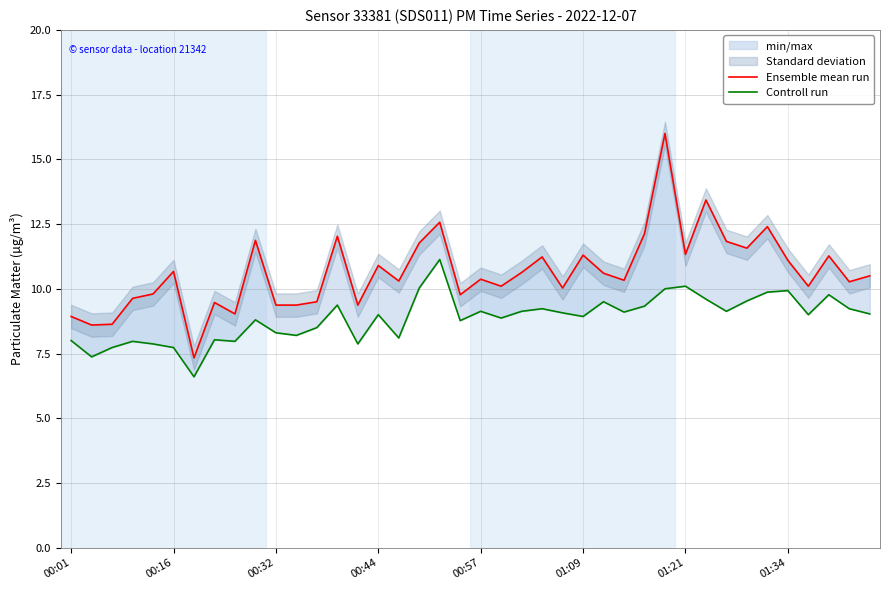

What is the total value across all series at 26?

20.1